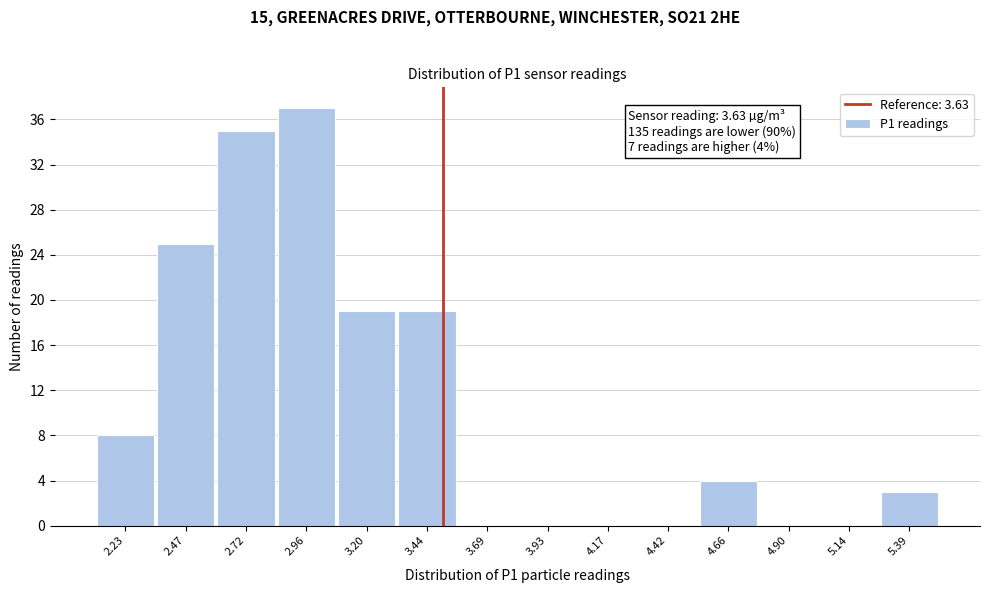

Reading left to right, extract all data points from this chart.

2.23=8	2.47=25	2.72=35	2.96=37	3.20=19	3.44=19	3.69=0	3.93=0	4.17=0	4.42=0	4.66=4	4.90=0	5.14=0	5.39=3